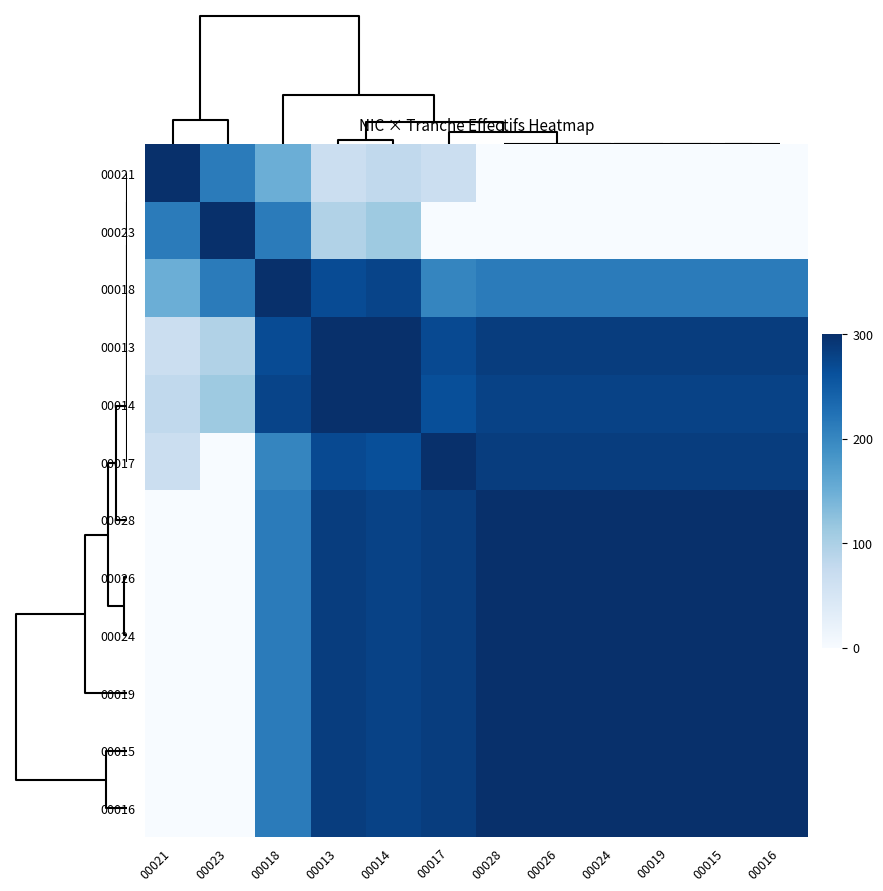

What is the difference between the highest and lowest values at 00026?

300.0